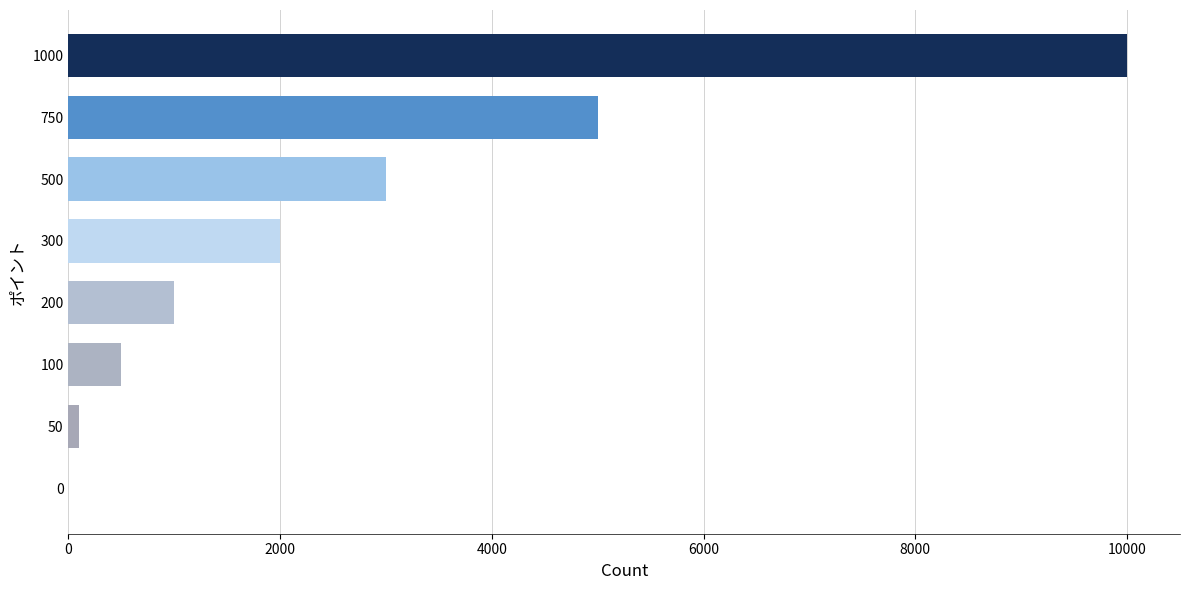

How many distinct data groups are displayed?

1